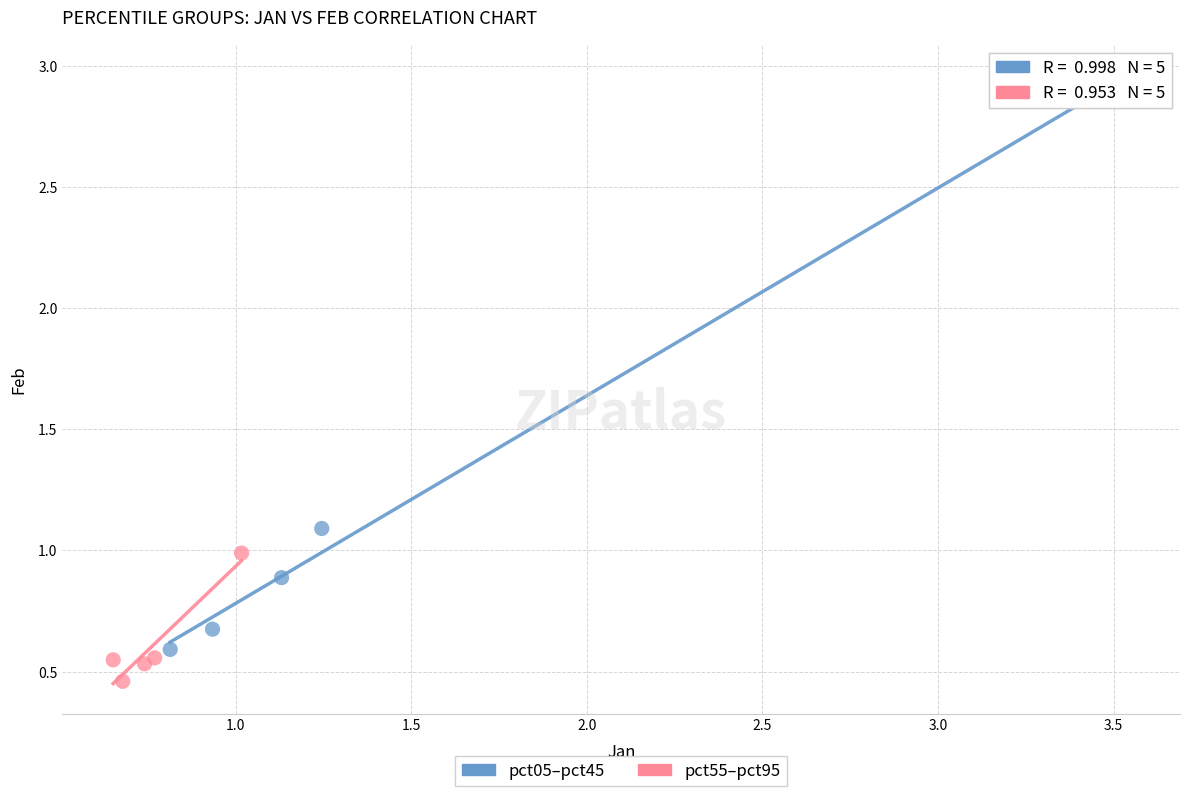

Which series reaches the minimum Y coordinate?

pct55–pct95